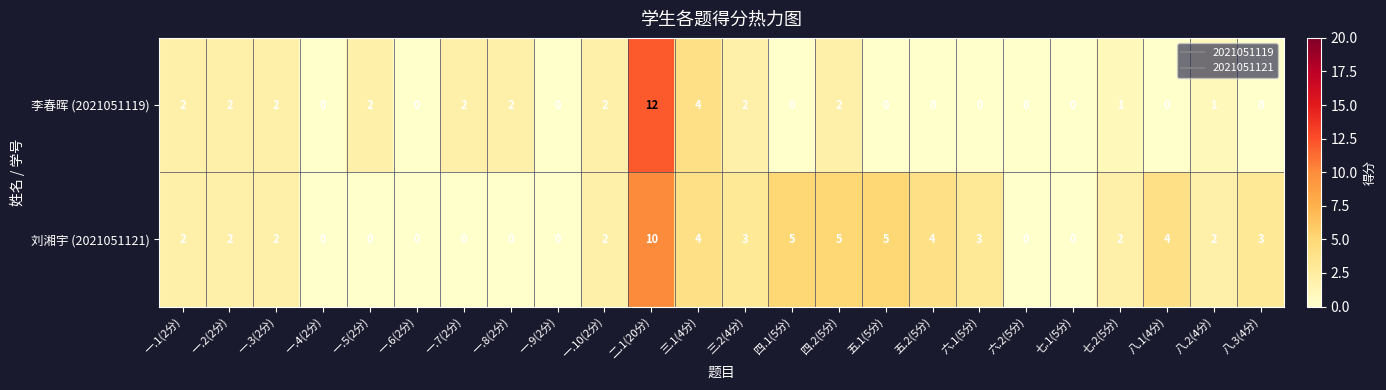

Rank the series at 八.3(4分) from lowest to highest value.

李春晖 (2021051119), 刘湘宇 (2021051121)